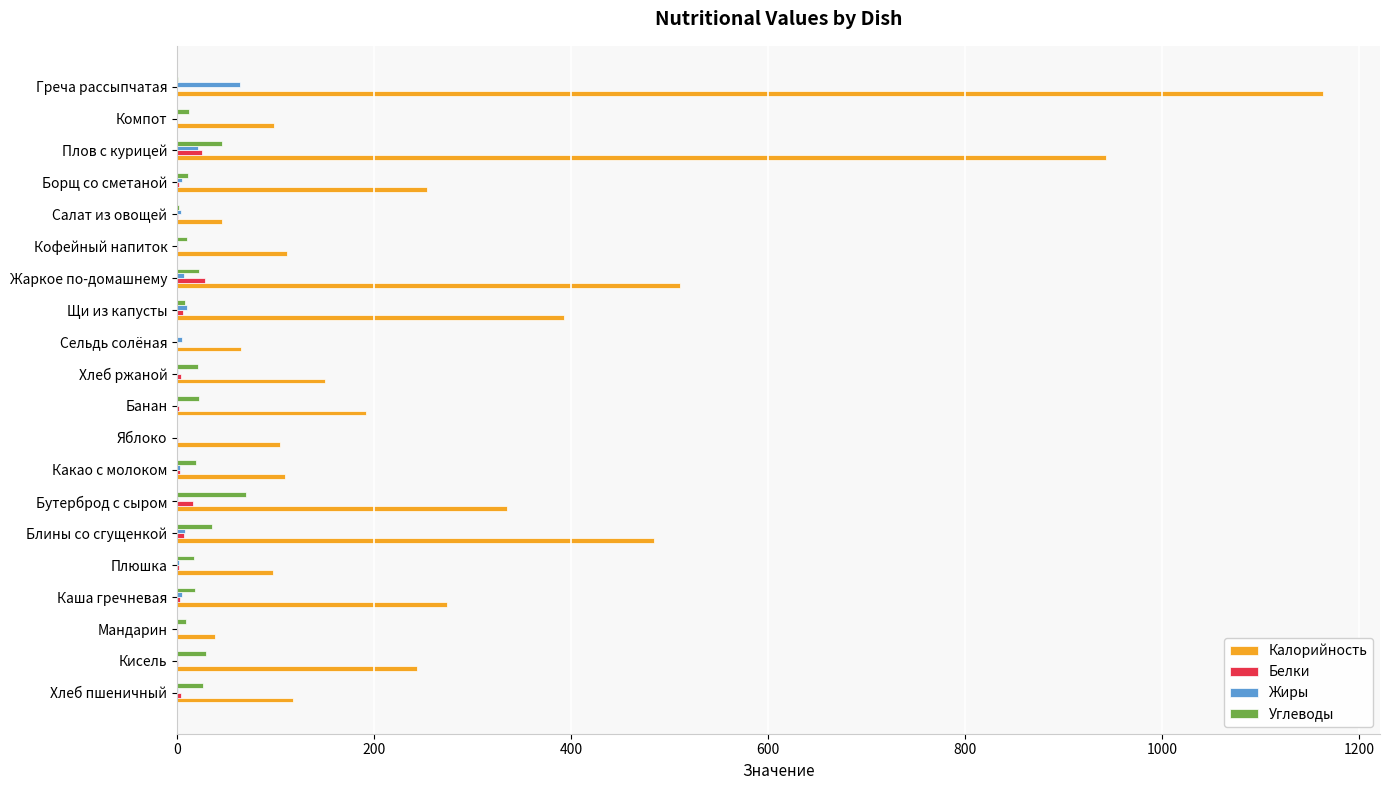

Which category has the highest value across all series?

Греча рассыпчатая